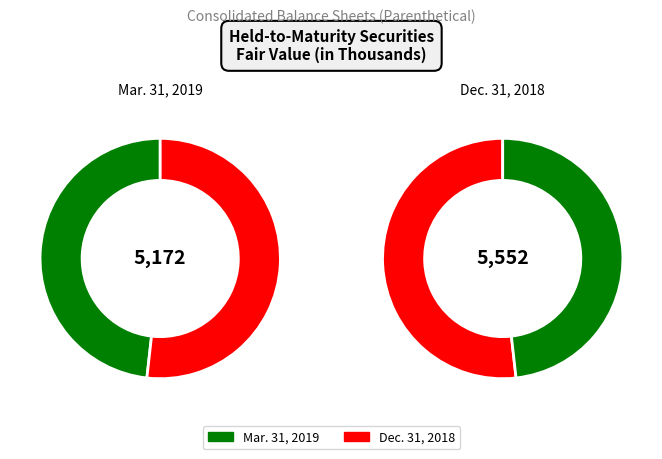

The Dec. 31, 2018 slice represents 52% of the pie. True or false?

True